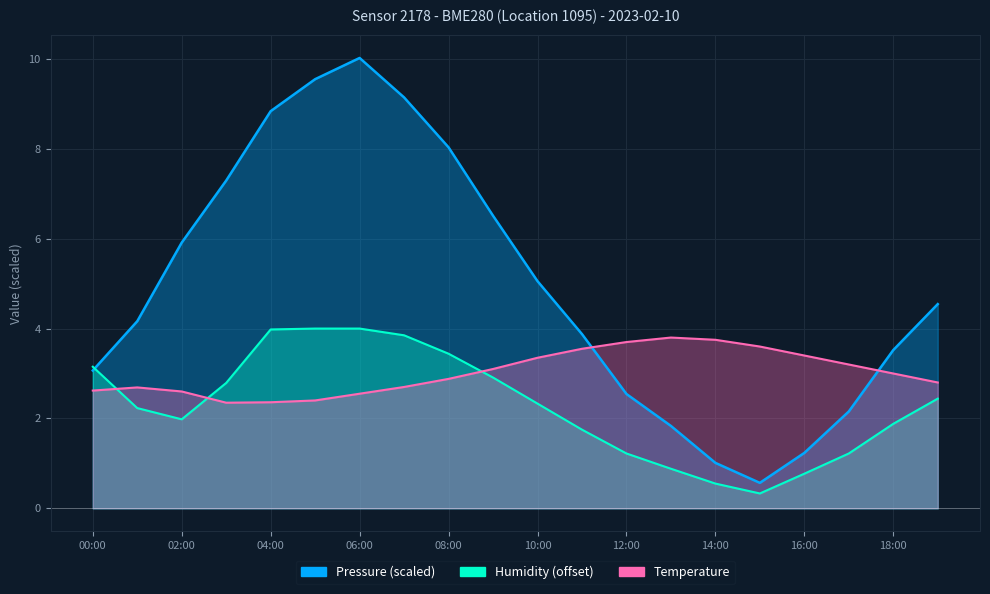

At which category is the sum across all series the highest?

06:00